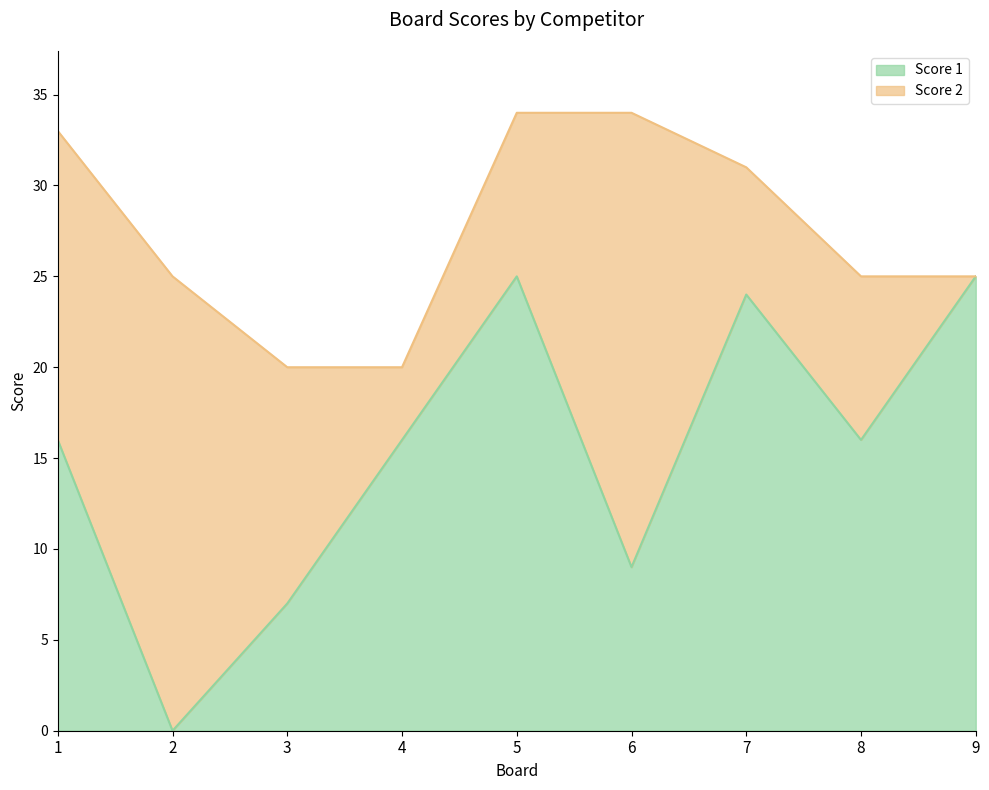

What is the approximate value at 8, to the nearest 10?

20